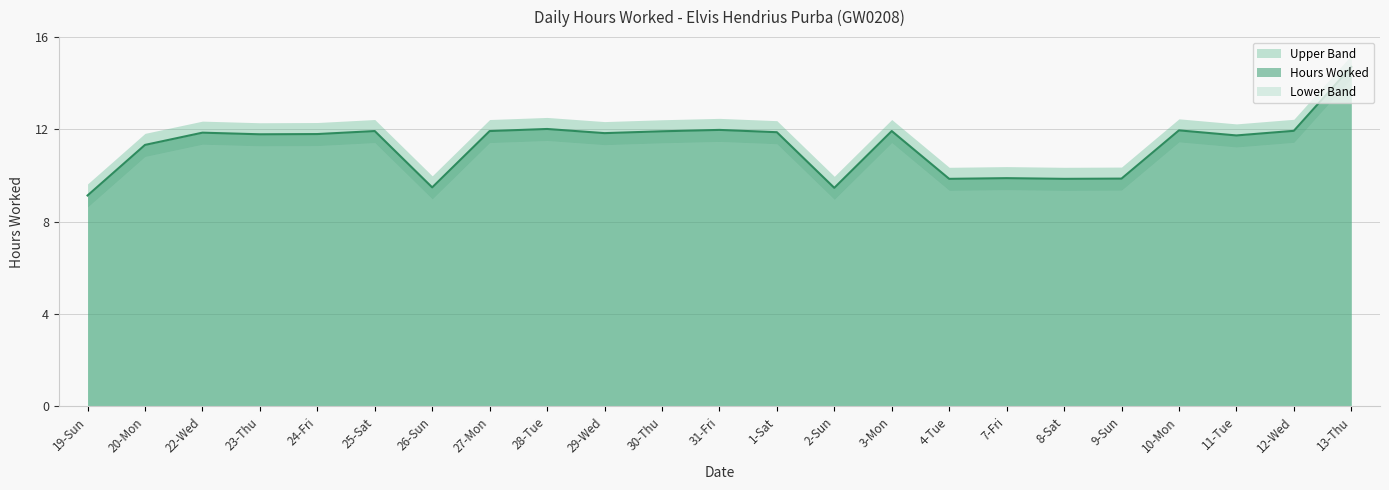

What is the label of the 17th point from the left?

7-Fri